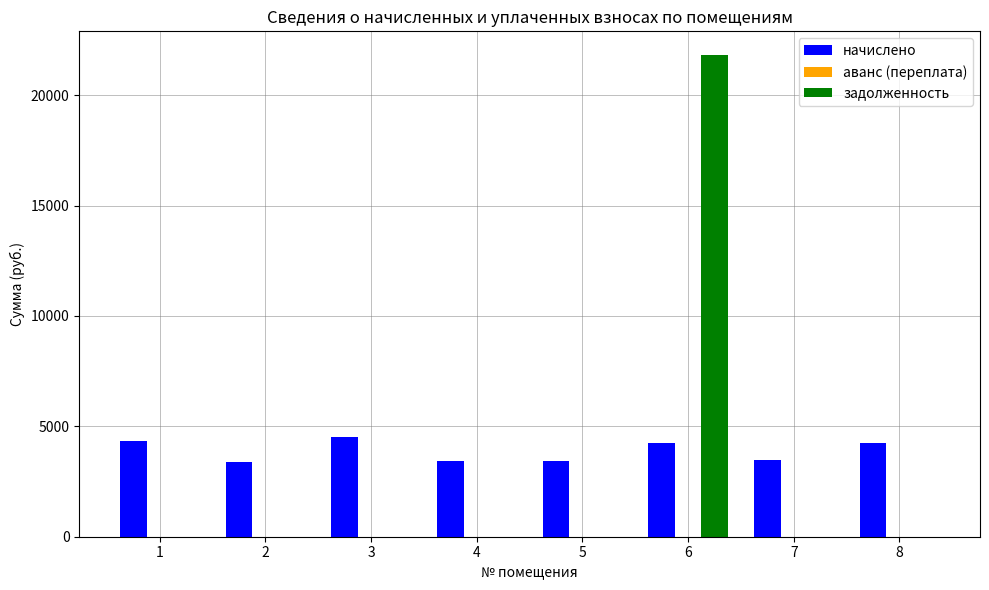

Is the value of начислено at 6 greater than the value of задолженность at 4?

Yes